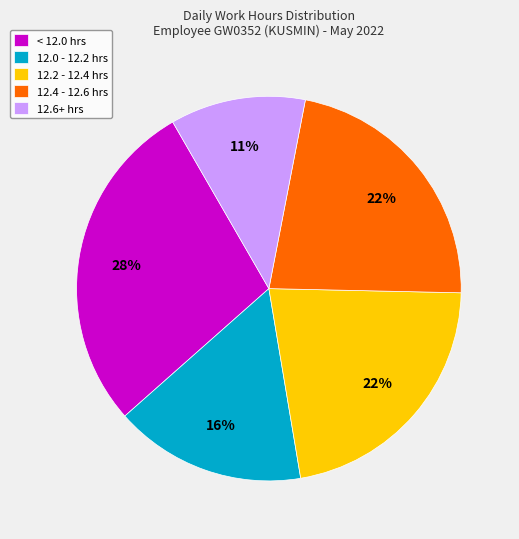

Which has a higher value, 12.4 - 12.6 hrs or 12.0 - 12.2 hrs?

12.4 - 12.6 hrs